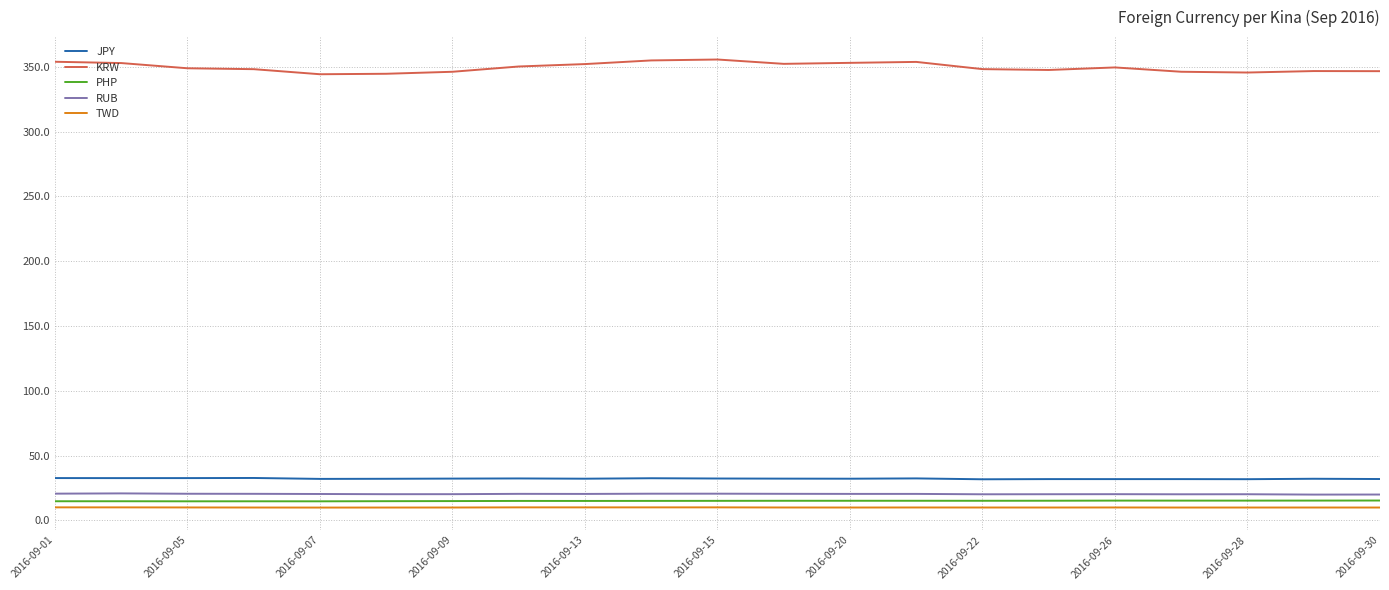

What is the maximum value for PHP?

15.3